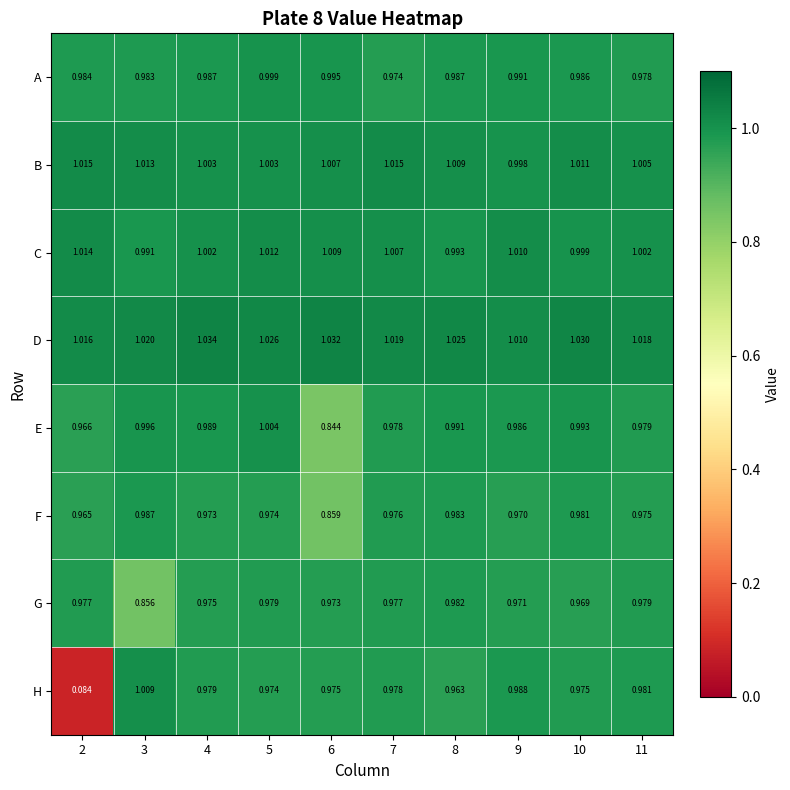

At 4, list the series in order from largest to smallest.

D, B, C, E, A, H, G, F